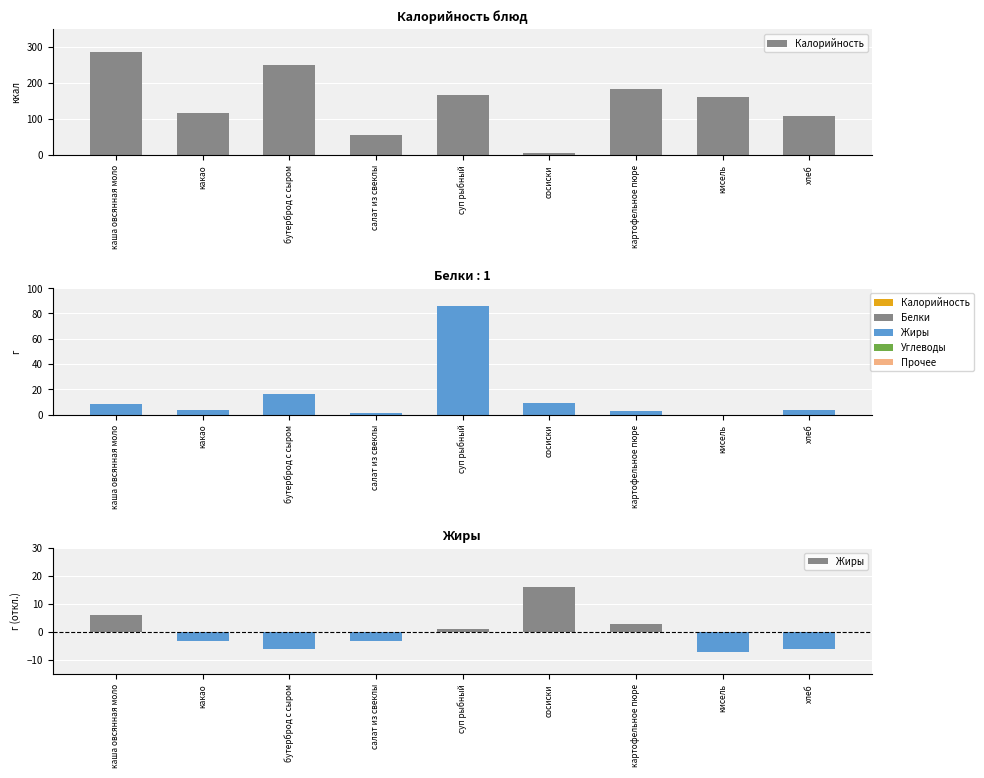

What is the difference between the Калорийность values at сосиски and бутерброд с сыром?

243.0